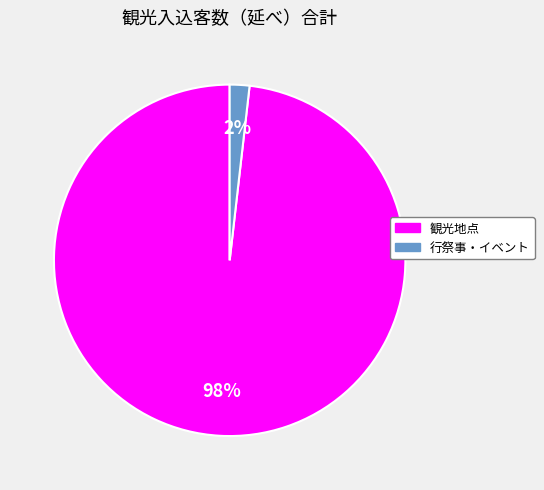

Which has a higher value, 観光地点 or 行祭事・イベント?

観光地点